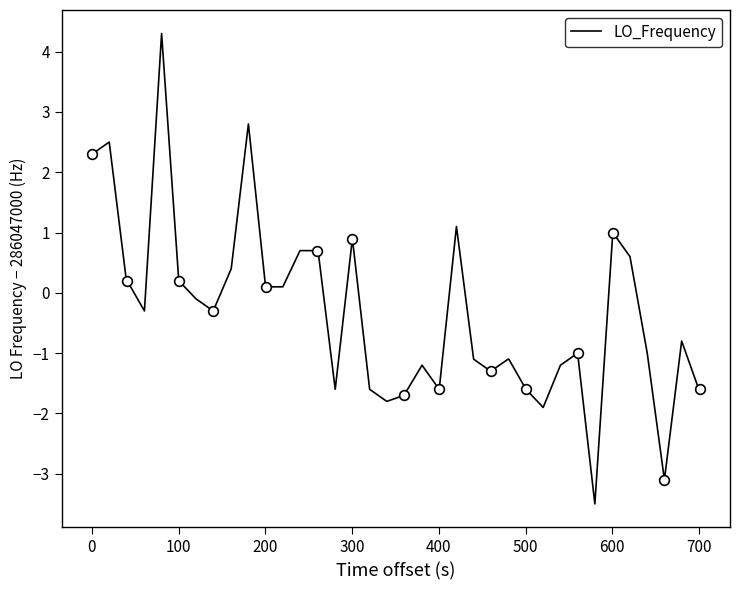

What is the minimum value for LO_Frequency?

-3.5